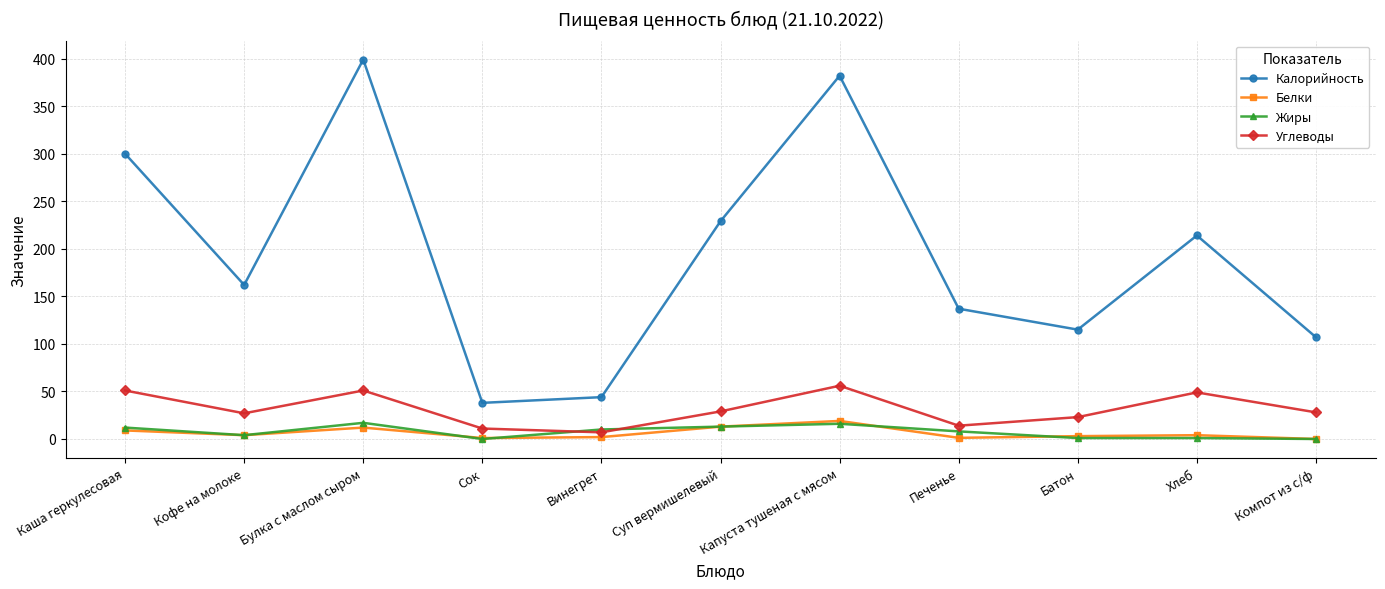

The Жиры series shows 10.0 at Винегрет. True or false?

True